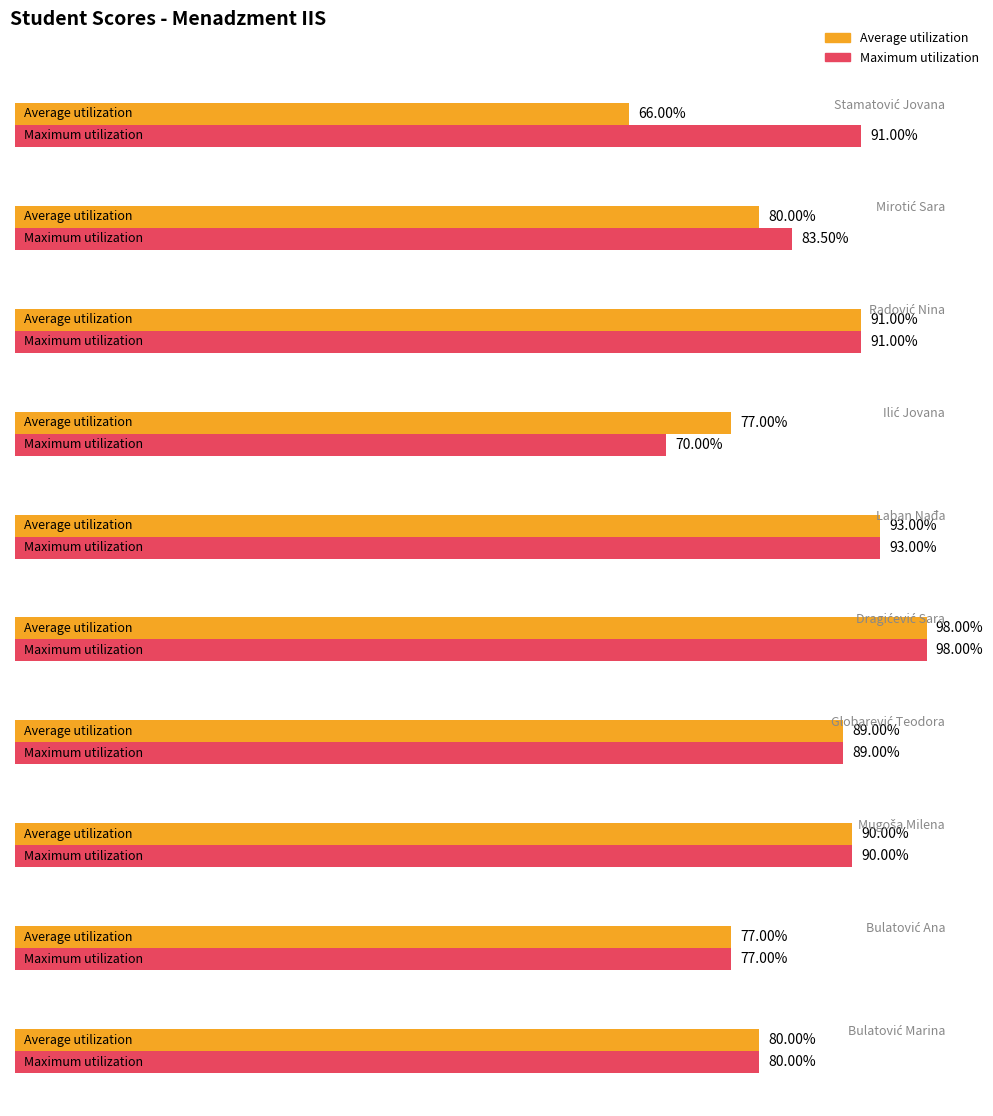

Does the chart contain any negative values?

No